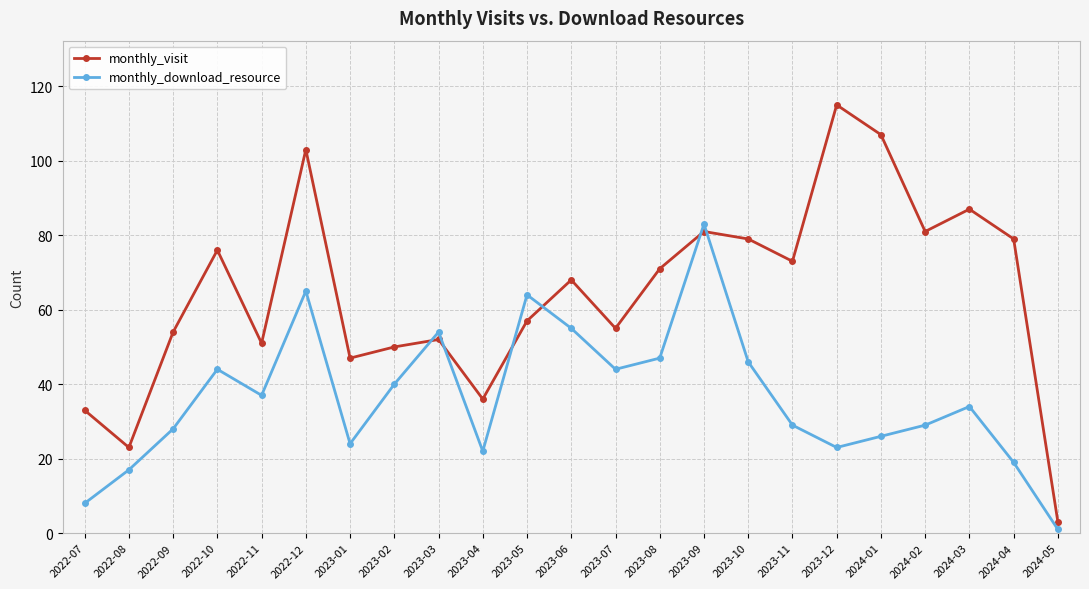

What is the total value across all series at 2024-03?

121